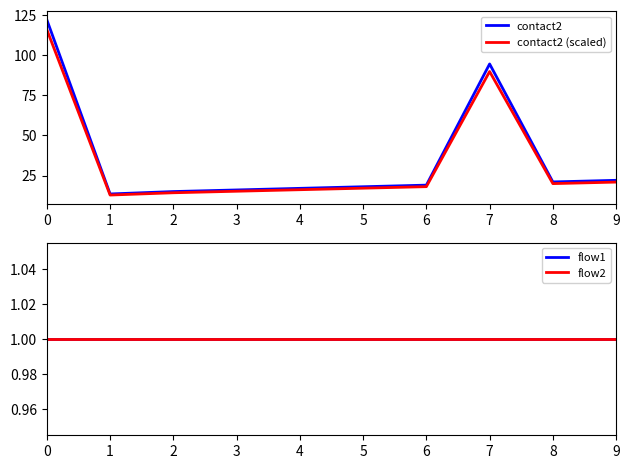

Rank the categories by flow2 value from lowest to highest.

0, 1, 2, 3, 4, 5, 6, 7, 8, 9